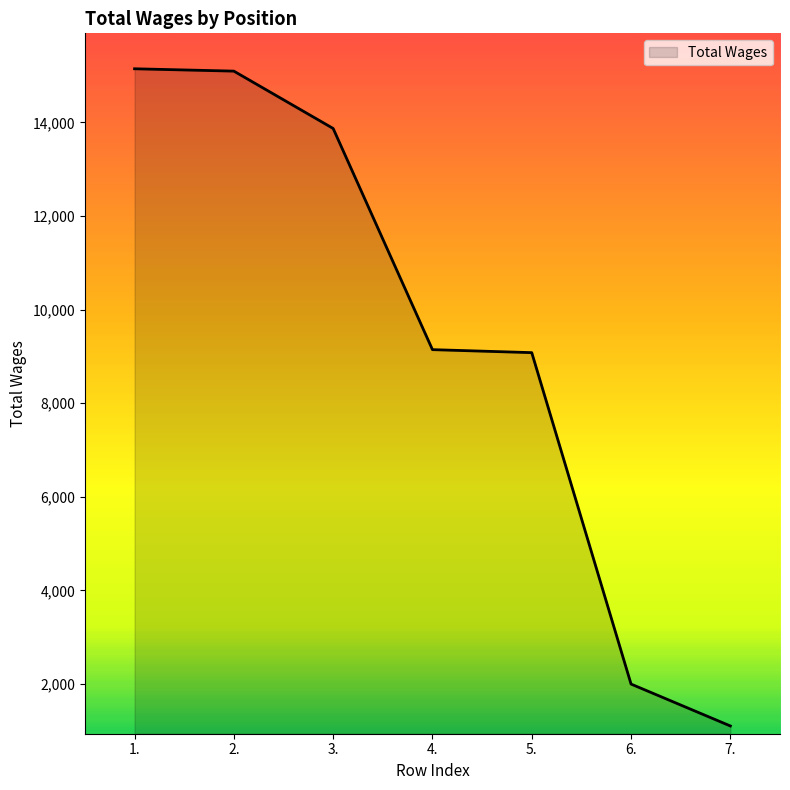

The chart shows a value of 15060 at 5.. True or false?

False